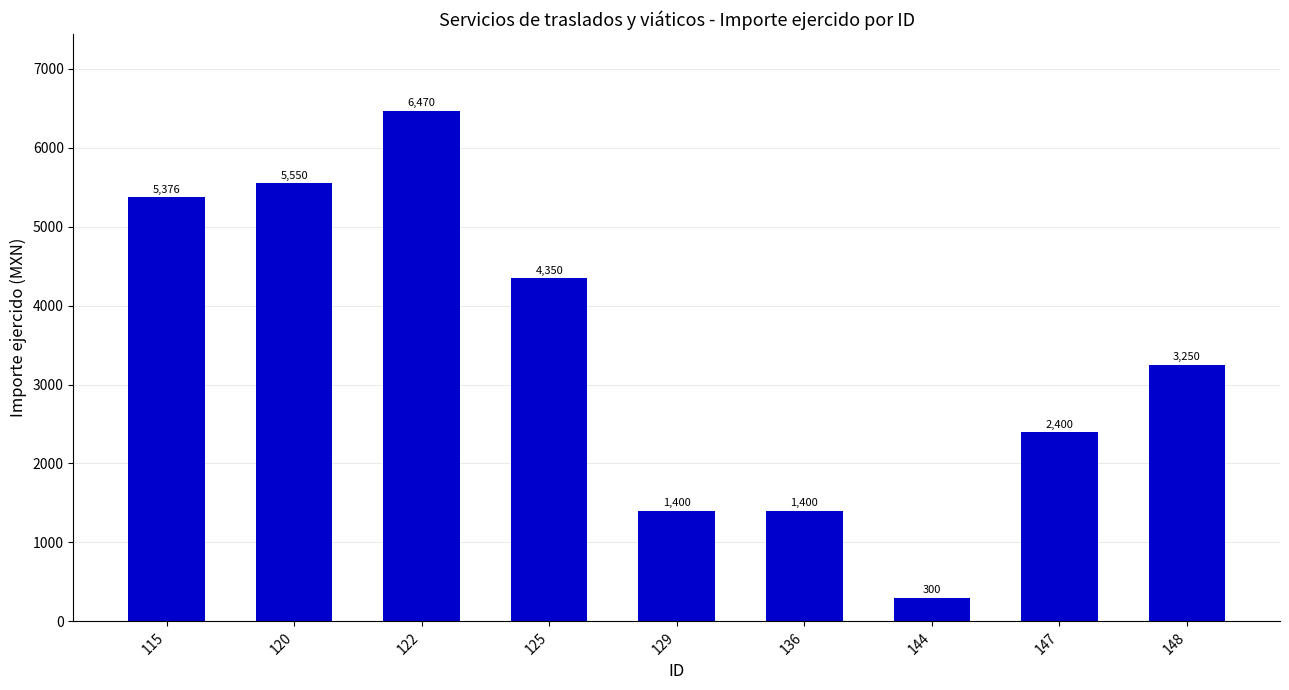

How many distinct data groups are displayed?

1